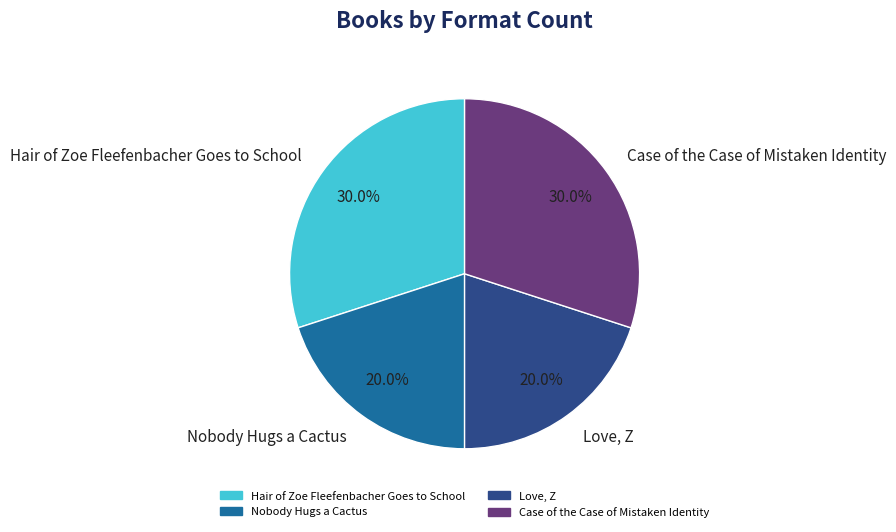

Between Hair of Zoe Fleefenbacher Goes to School and Love, Z, which is larger?

Hair of Zoe Fleefenbacher Goes to School